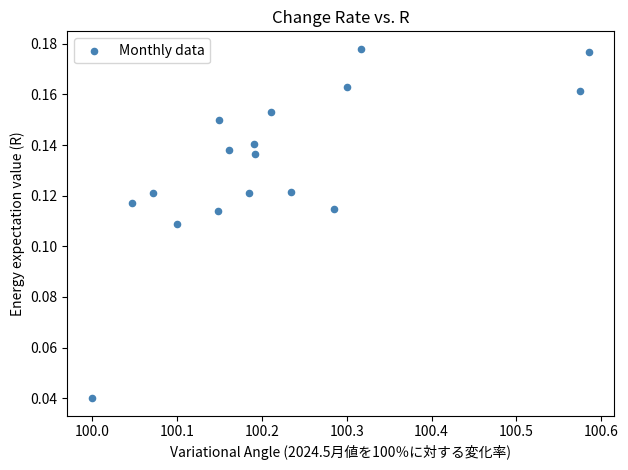

What is the range of X values (max minus min)?

0.6